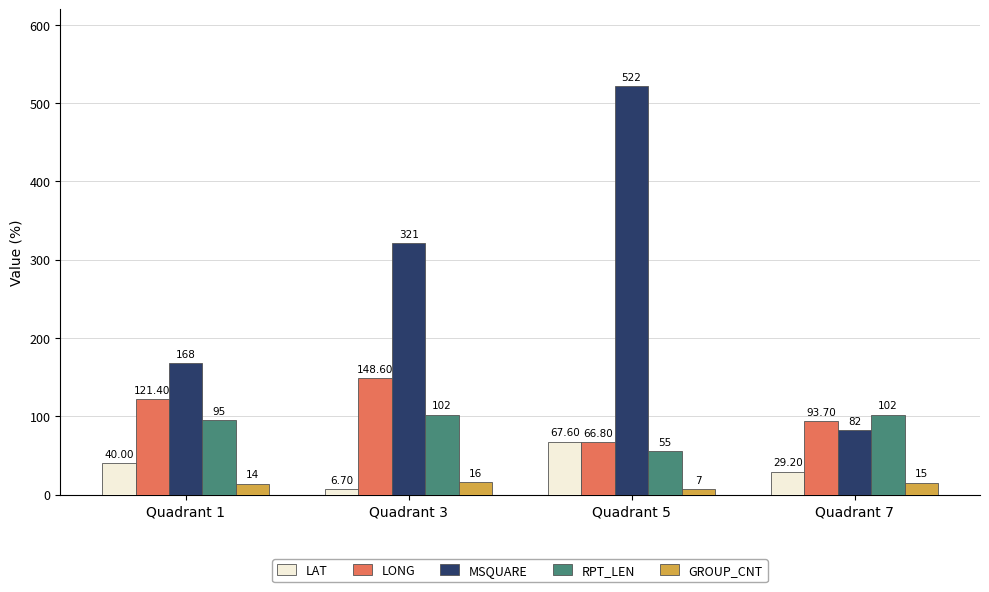

What is the approximate value of LAT at Quadrant 7?

29.2